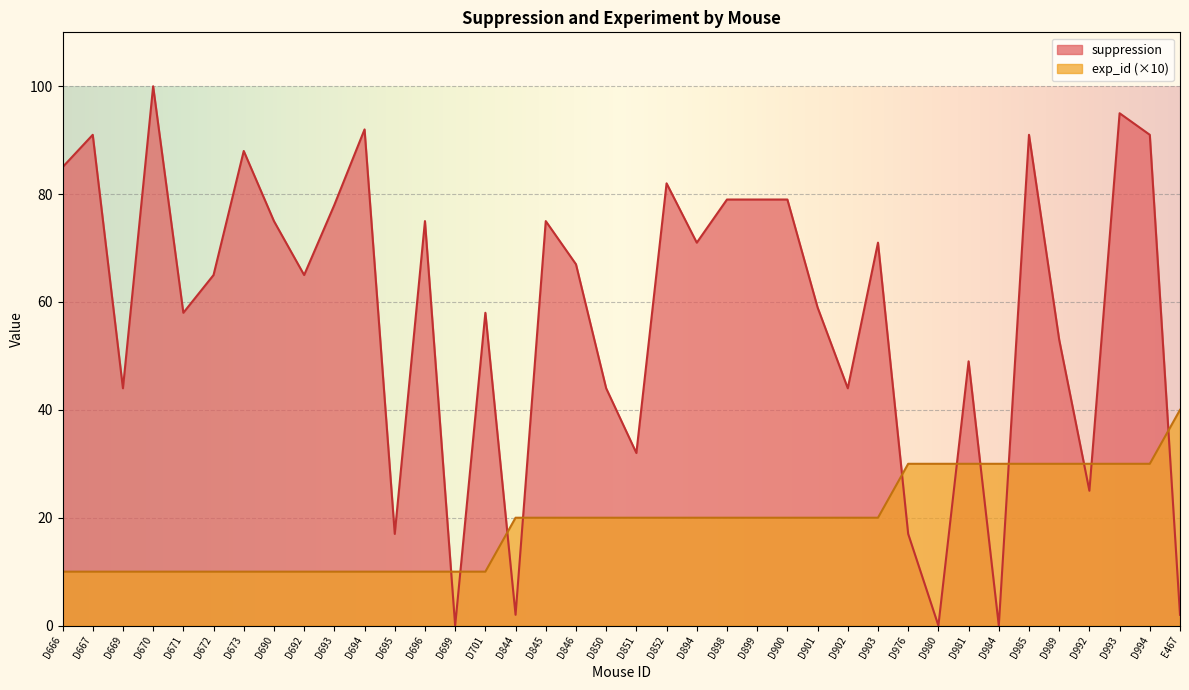

Which category has the highest value across all series?

D670